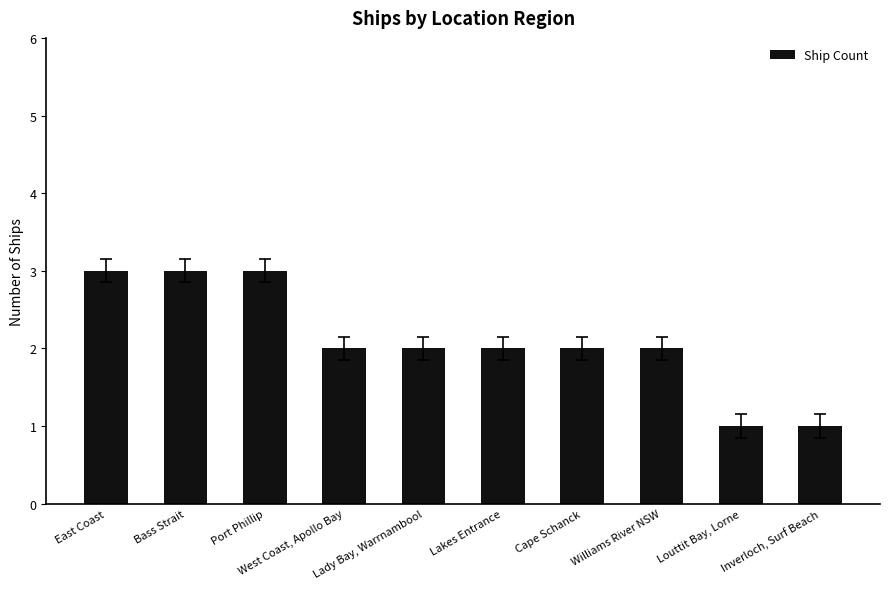

How many categories are shown in the chart?

10